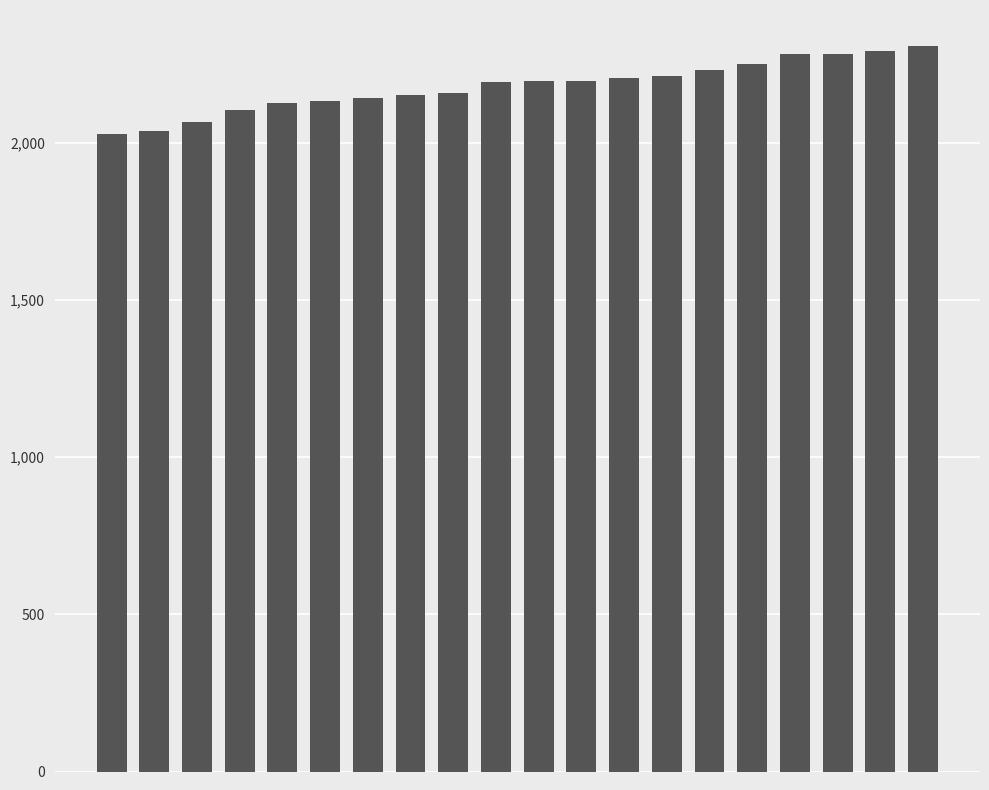

What is the difference between the maximum and minimum values?

280